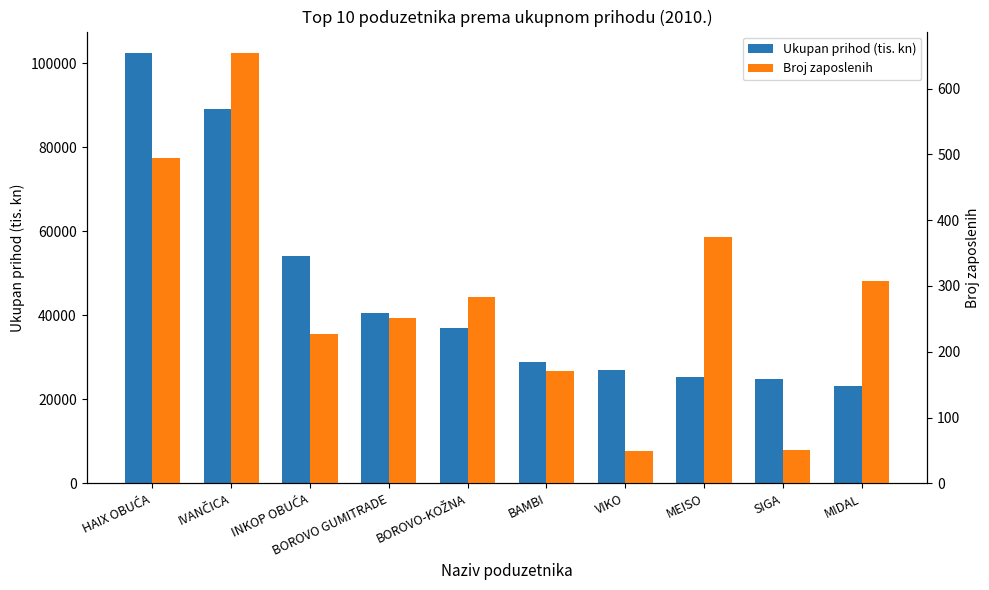

Rank the series at SIGA from highest to lowest value.

Ukupan prihod (tis. kn), Broj zaposlenih